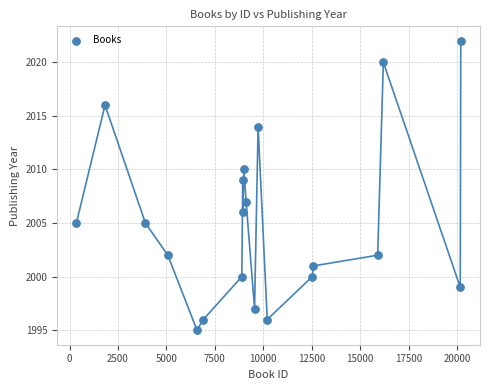

What is the range of X values (max minus min)?

19843